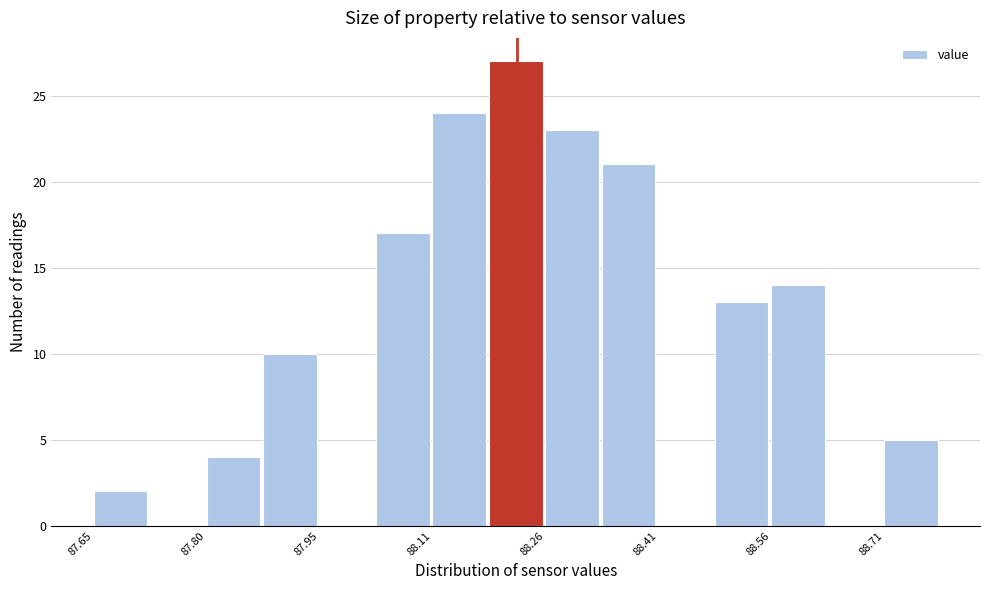

Read against the x-axis, roughly where is the centre of the tallest bar?

88.22